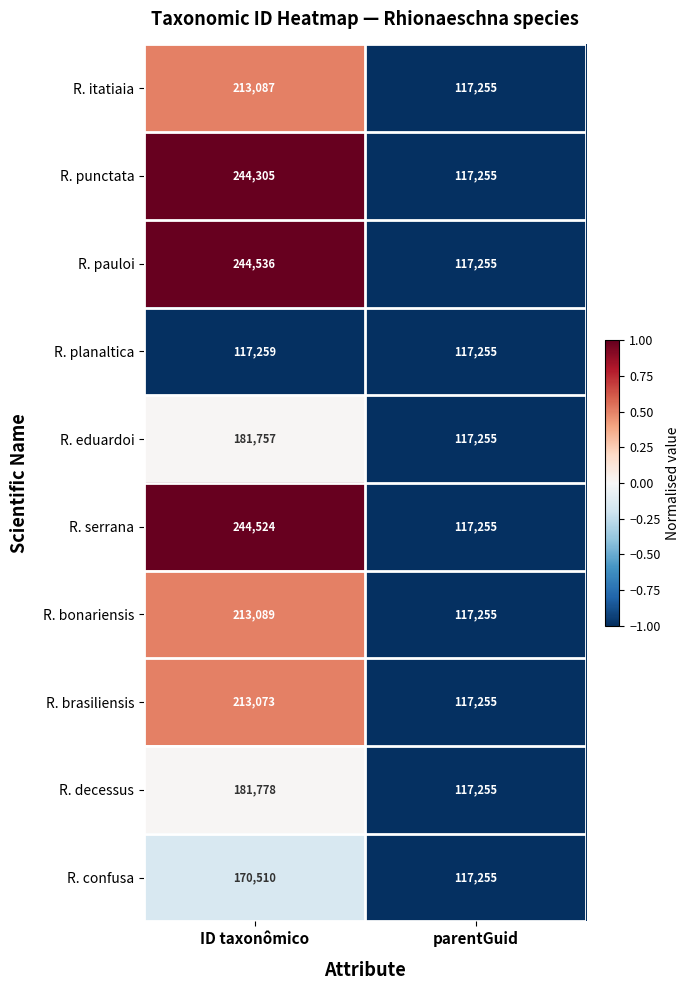

Which label corresponds to the smallest value in the chart?

parentGuid